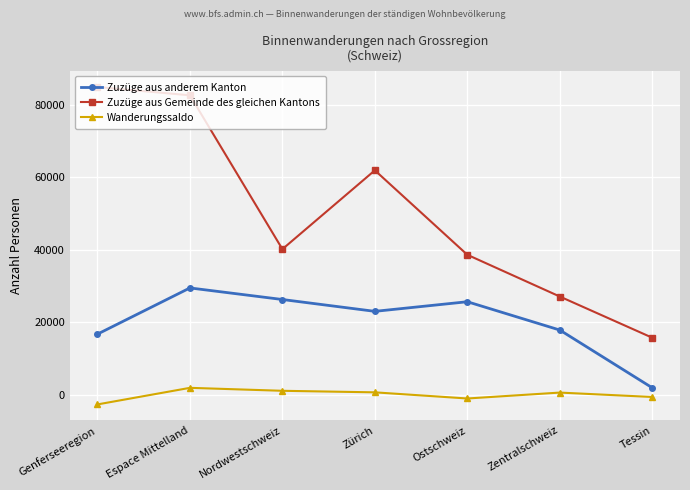

How many lines are shown in the chart?

3